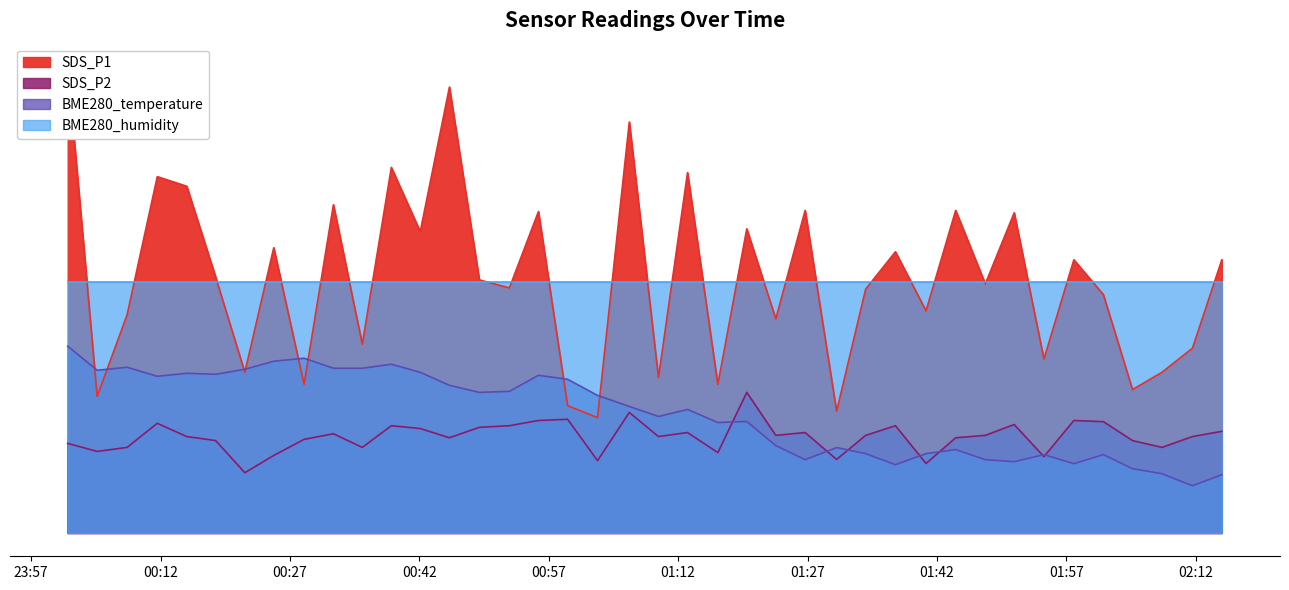

Reading right to left, what are all the values shown in this chart?

SDS_P1: 2023/10/12 02:15:01=54.4	2023/10/12 02:11:37=36.8	2023/10/12 02:08:05=32.0	2023/10/12 02:04:40=28.6	2023/10/12 02:01:18=47.4	2023/10/12 01:57:52=54.4	2023/10/12 01:54:24=34.6	2023/10/12 01:50:57=63.8	2023/10/12 01:47:36=49.6	2023/10/12 01:44:10=64.2	2023/10/12 01:40:44=44.2	2023/10/12 01:37:11=56.0	2023/10/12 01:33:44=48.6	2023/10/12 01:30:22=24.2	2023/10/12 01:26:43=64.2	2023/10/12 01:23:19=42.6	2023/10/12 01:19:57=60.6	2023/10/12 01:16:36=29.6	2023/10/12 01:13:05=71.8	2023/10/12 01:09:43=31.0	2023/10/12 01:06:20=81.8	2023/10/12 01:02:39=23.0	2023/10/12 00:59:11=25.4	2023/10/12 00:55:48=64.0	2023/10/12 00:52:26=48.8	2023/10/12 00:48:57=50.4	2023/10/12 00:45:29=88.8	2023/10/12 00:42:06=60.0	2023/10/12 00:38:45=72.8	2023/10/12 00:35:23=37.6	2023/10/12 00:32:02=65.4	2023/10/12 00:28:38=29.6	2023/10/12 00:25:07=56.8	2023/10/12 00:21:46=32.0	2023/10/12 00:18:23=51.0	2023/10/12 00:15:02=69.0	2023/10/12 00:11:37=71.0	2023/10/12 00:08:07=43.4	2023/10/12 00:04:39=27.2	2023/10/12 00:01:14=92.8
SDS_P2: 2023/10/12 02:15:01=20.2	2023/10/12 02:11:37=19.2	2023/10/12 02:08:05=17.0	2023/10/12 02:04:40=18.4	2023/10/12 02:01:18=22.2	2023/10/12 01:57:52=22.4	2023/10/12 01:54:24=15.2	2023/10/12 01:50:57=21.6	2023/10/12 01:47:36=19.4	2023/10/12 01:44:10=19.0	2023/10/12 01:40:44=13.8	2023/10/12 01:37:11=21.4	2023/10/12 01:33:44=19.4	2023/10/12 01:30:22=14.6	2023/10/12 01:26:43=20.0	2023/10/12 01:23:19=19.4	2023/10/12 01:19:57=28.0	2023/10/12 01:16:36=16.0	2023/10/12 01:13:05=20.0	2023/10/12 01:09:43=19.2	2023/10/12 01:06:20=24.0	2023/10/12 01:02:39=14.4	2023/10/12 00:59:11=22.6	2023/10/12 00:55:48=22.4	2023/10/12 00:52:26=21.4	2023/10/12 00:48:57=21.0	2023/10/12 00:45:29=19.0	2023/10/12 00:42:06=20.8	2023/10/12 00:38:45=21.4	2023/10/12 00:35:23=17.0	2023/10/12 00:32:02=19.8	2023/10/12 00:28:38=18.6	2023/10/12 00:25:07=15.4	2023/10/12 00:21:46=12.0	2023/10/12 00:18:23=18.4	2023/10/12 00:15:02=19.2	2023/10/12 00:11:37=21.8	2023/10/12 00:08:07=17.0	2023/10/12 00:04:39=16.2	2023/10/12 00:01:14=17.8
BME280_temperature: 2023/10/12 02:15:01=11.6	2023/10/12 02:11:37=9.4	2023/10/12 02:08:05=11.8	2023/10/12 02:04:40=12.8	2023/10/12 02:01:18=15.6	2023/10/12 01:57:52=13.8	2023/10/12 01:54:24=15.6	2023/10/12 01:50:57=14.2	2023/10/12 01:47:36=14.6	2023/10/12 01:44:10=16.6	2023/10/12 01:40:44=15.8	2023/10/12 01:37:11=13.6	2023/10/12 01:33:44=15.8	2023/10/12 01:30:22=17.0	2023/10/12 01:26:43=14.6	2023/10/12 01:23:19=17.4	2023/10/12 01:19:57=22.2	2023/10/12 01:16:36=22.0	2023/10/12 01:13:05=24.6	2023/10/12 01:09:43=23.2	2023/10/12 01:06:20=25.2	2023/10/12 01:02:39=27.4	2023/10/12 00:59:11=30.6	2023/10/12 00:55:48=31.4	2023/10/12 00:52:26=28.2	2023/10/12 00:48:57=28.0	2023/10/12 00:45:29=29.4	2023/10/12 00:42:06=32.0	2023/10/12 00:38:45=33.6	2023/10/12 00:35:23=32.8	2023/10/12 00:32:02=32.8	2023/10/12 00:28:38=34.8	2023/10/12 00:25:07=34.2	2023/10/12 00:21:46=32.6	2023/10/12 00:18:23=31.6	2023/10/12 00:15:02=31.8	2023/10/12 00:11:37=31.2	2023/10/12 00:08:07=33.0	2023/10/12 00:04:39=32.4	2023/10/12 00:01:14=37.2